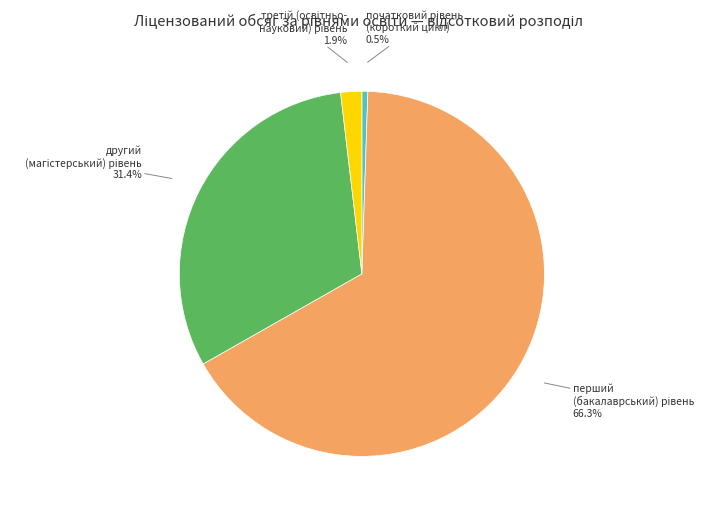

To the nearest percent, what is the difference between the largest and smallest slice percentages?

66%